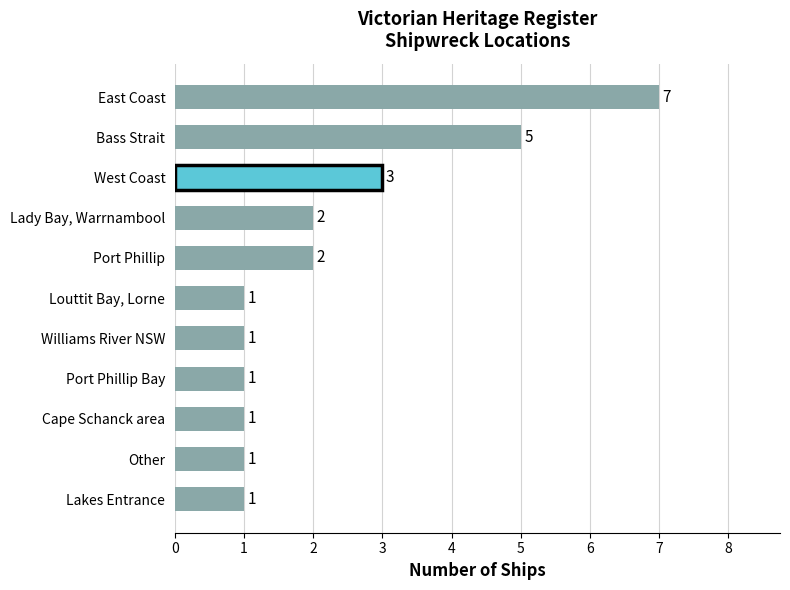

Which has a higher value, Bass Strait or Lakes Entrance?

Bass Strait